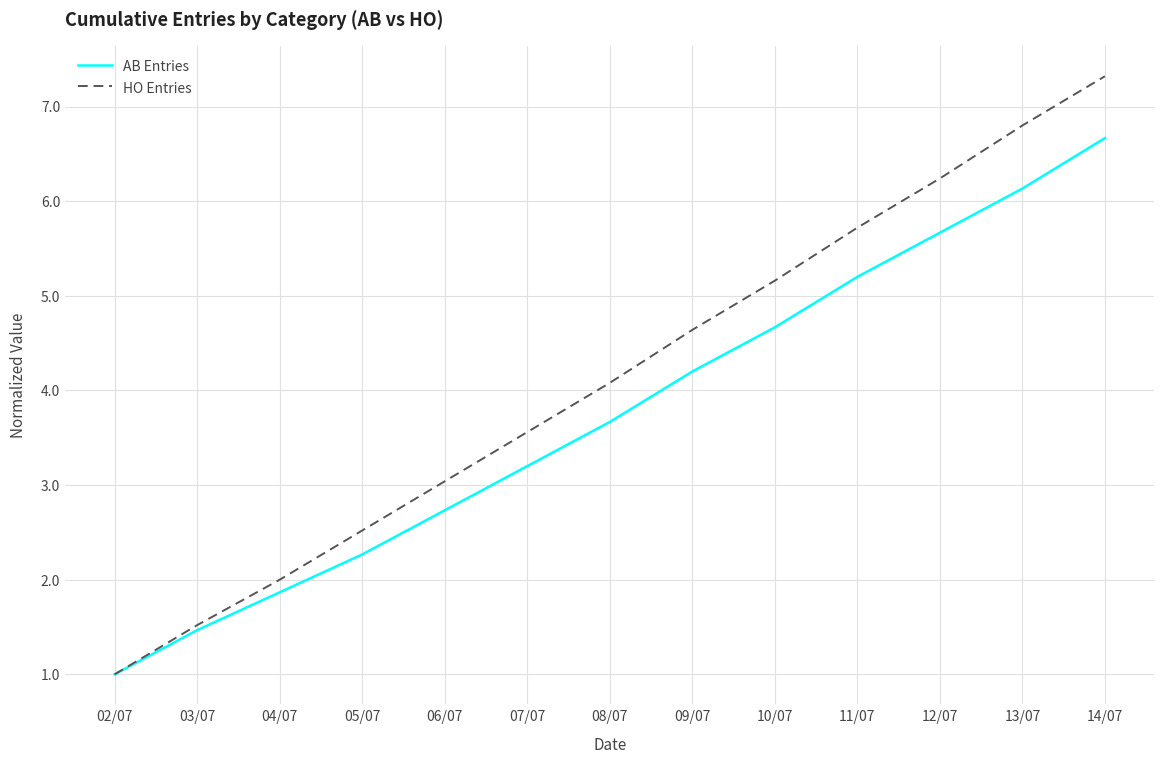

Which series has the widest spread of values?

HO Entries